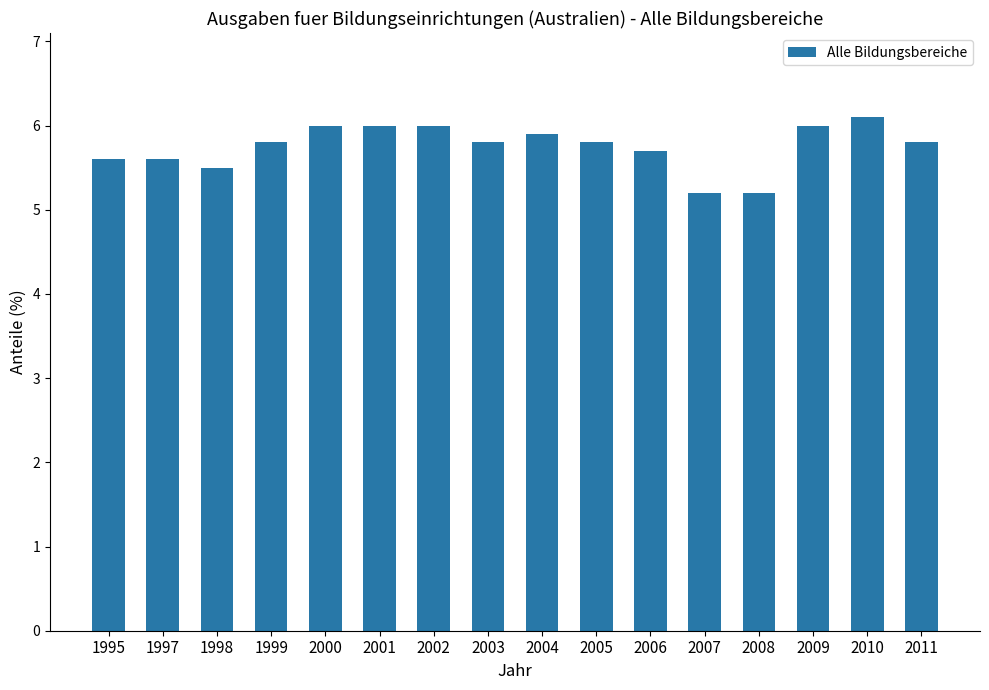

What is the greatest value displayed?

6.1